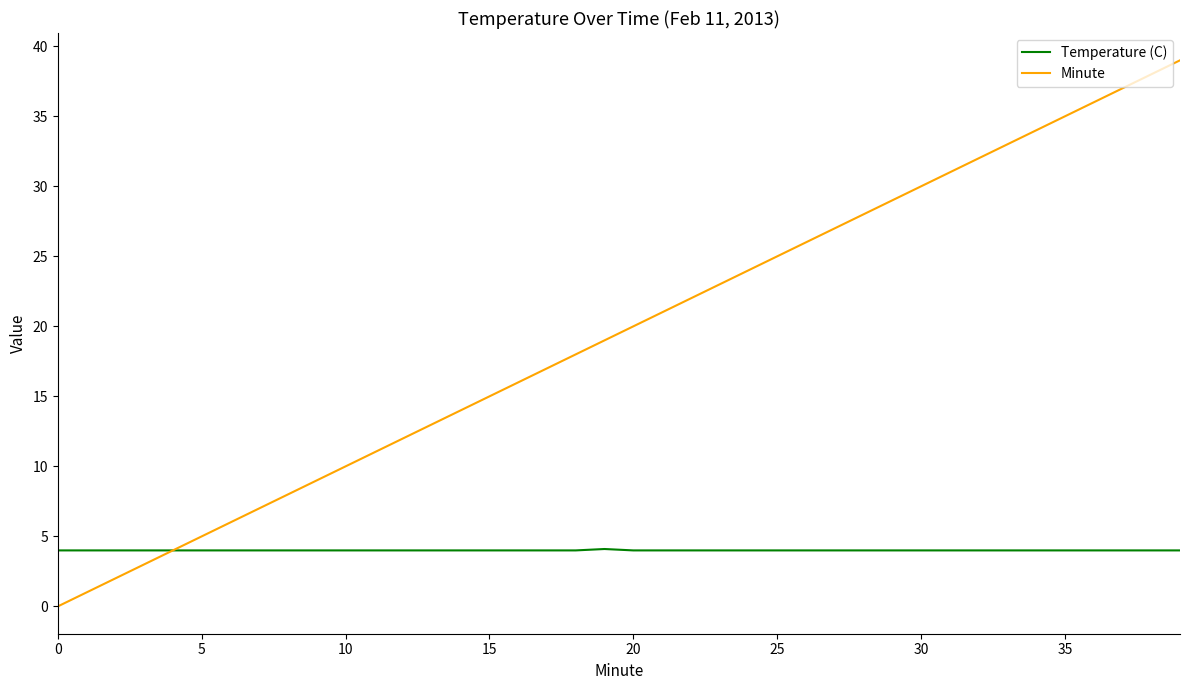

List the series in order of their overall mean, lowest first.

Temperature (C), Minute